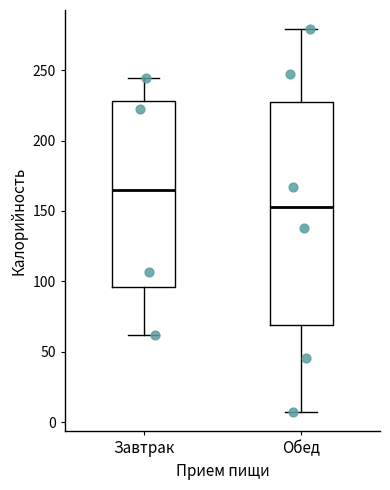

Which box's median line is the highest?

Завтрак